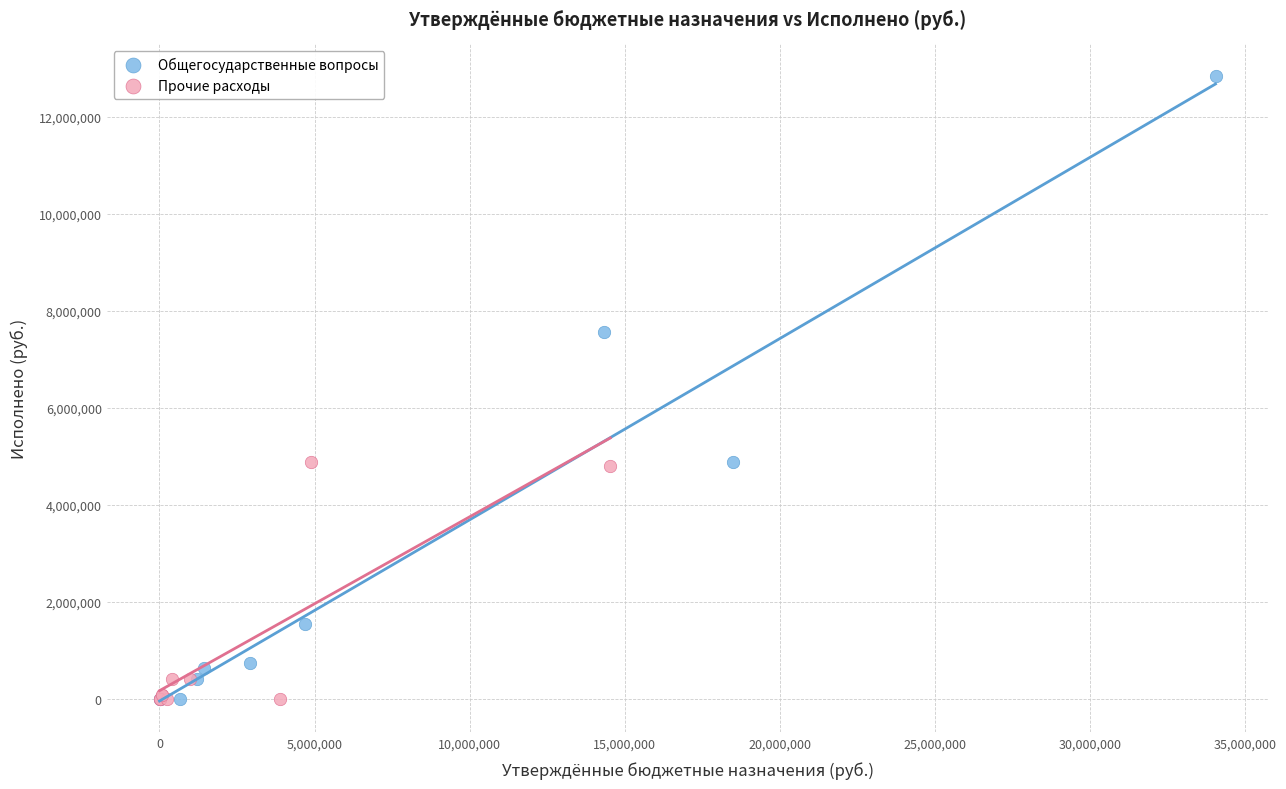

Which series has the largest Y range (max minus min)?

Общегосударственные вопросы